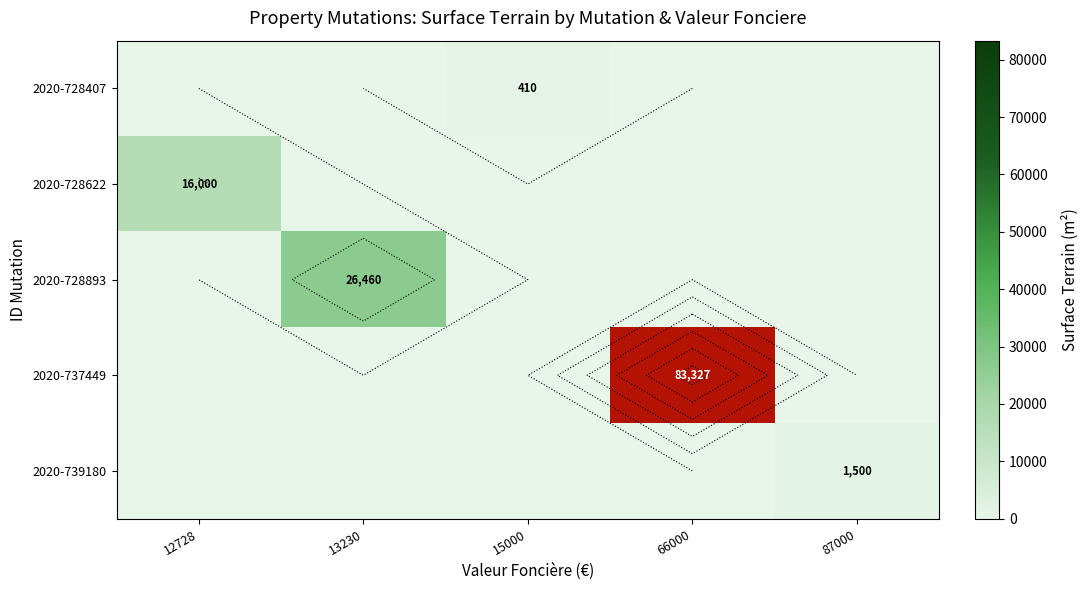

Which series has the largest range (max minus min)?

2020-737449